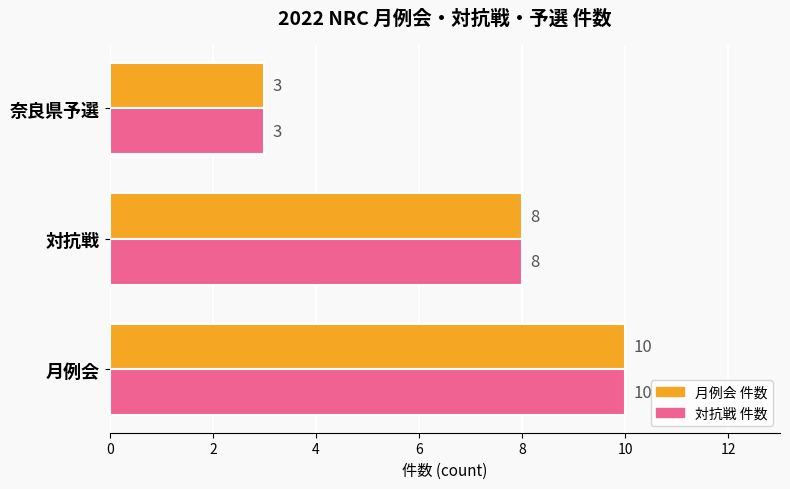

At which category is the sum across all series the highest?

月例会